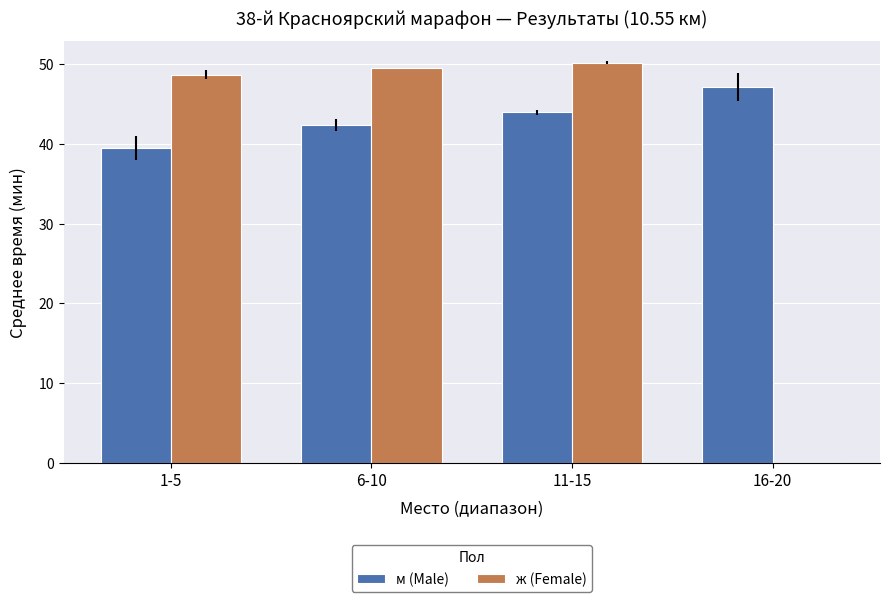

At which category is the sum across all series the highest?

11-15